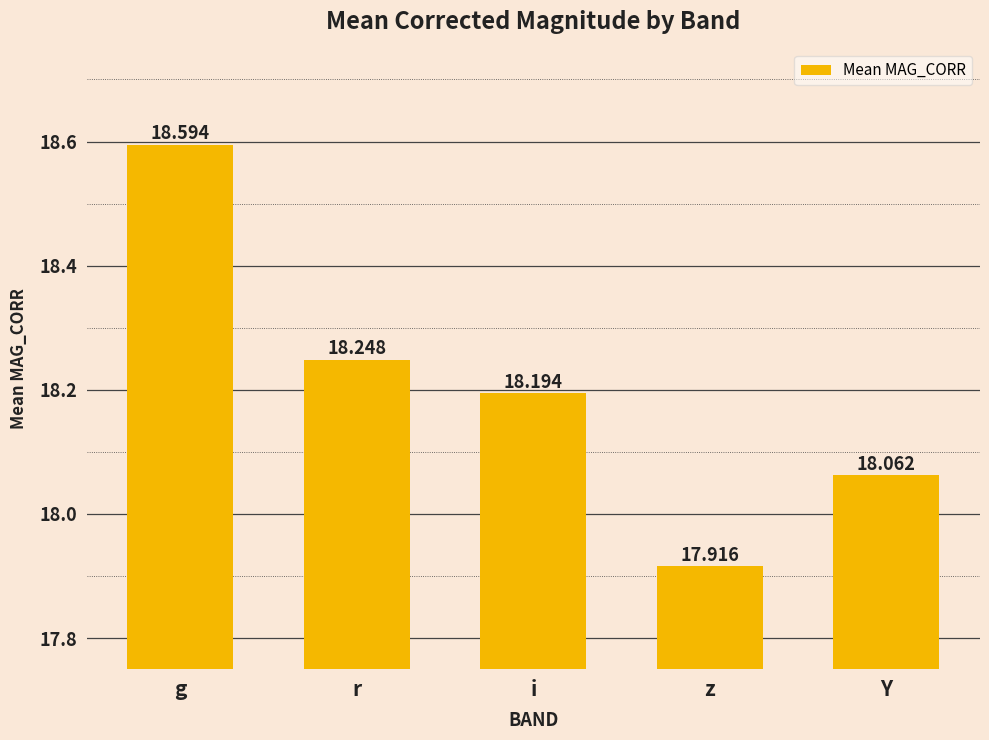

What is the label of the 4th bar from the right?

r